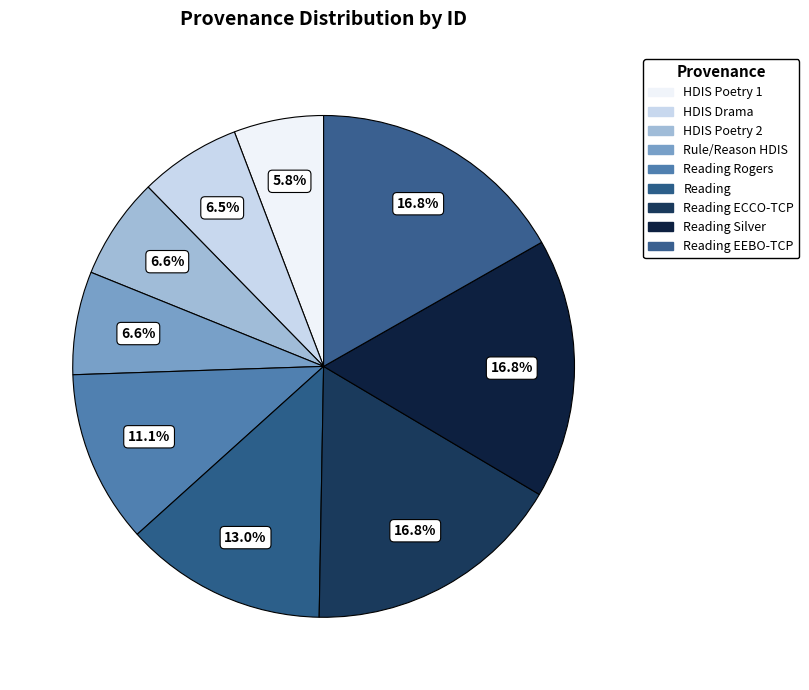

How many segments does this pie chart have?

9